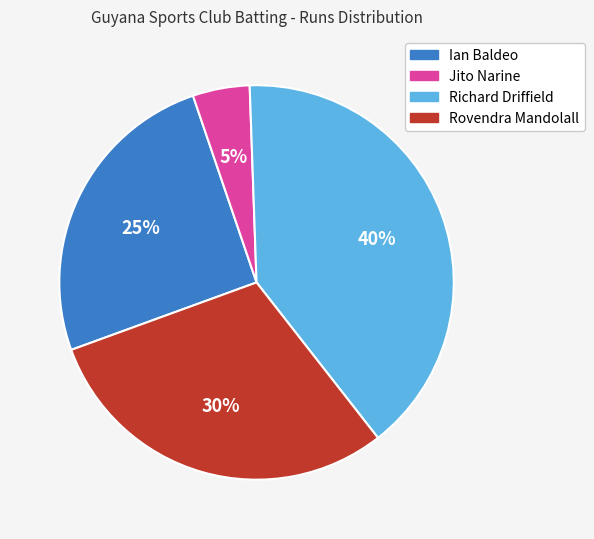

How many segments does this pie chart have?

4